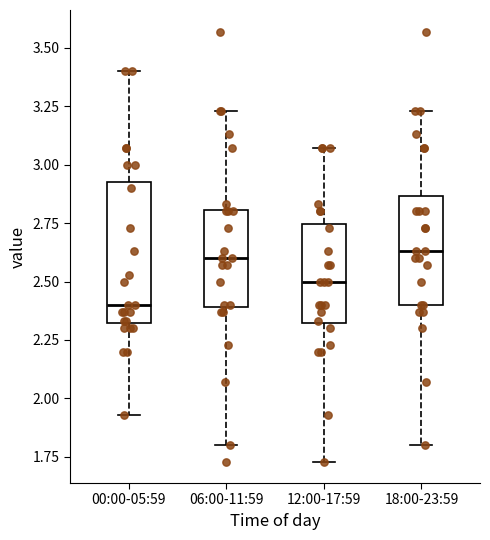

Which box is the tallest, from its lower edge to its upper edge?

00:00-05:59